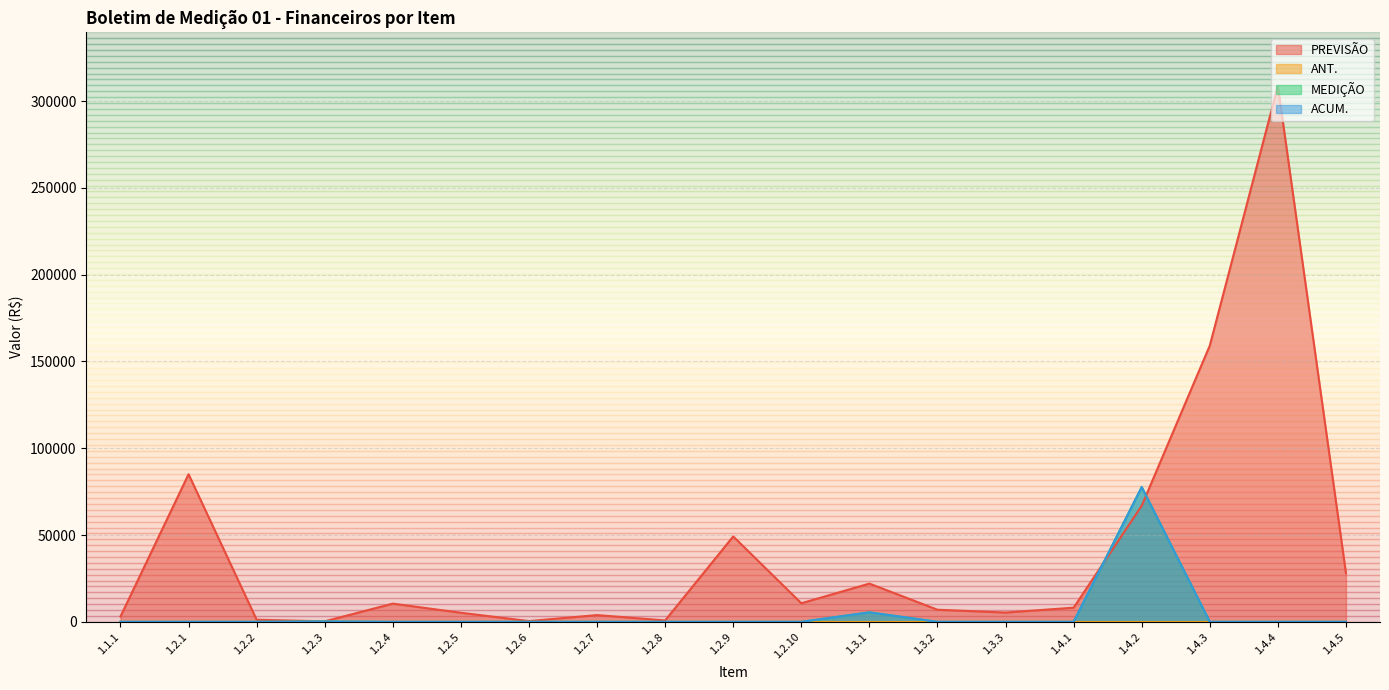

Does the chart display data point markers on the line(s)?

No